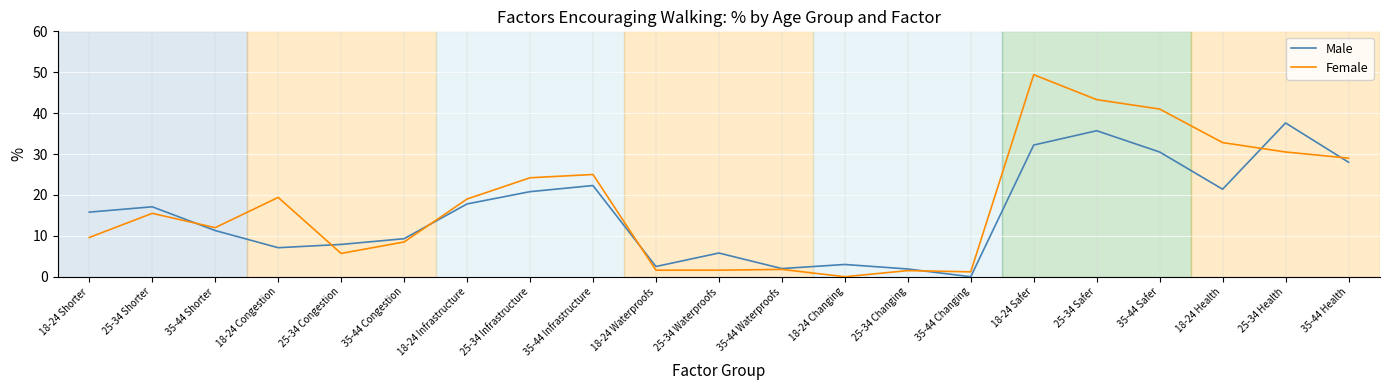

At which label is Male closest to 18?

18-24 Infrastructure